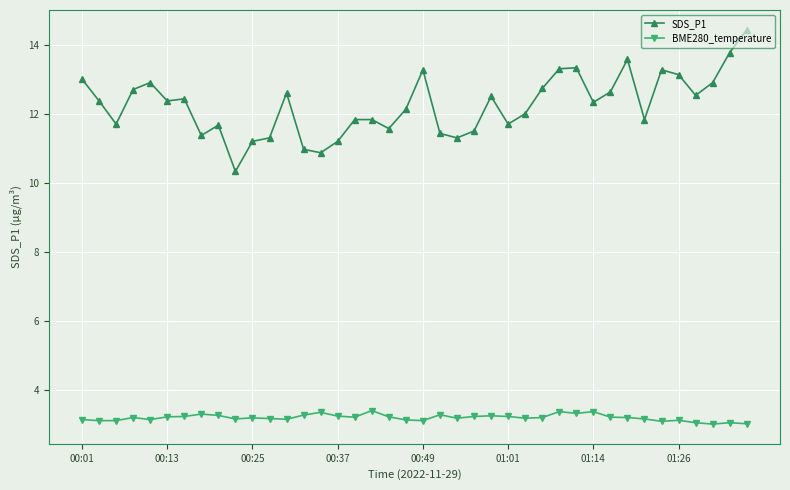

What is the maximum value shown in the chart?

14.4